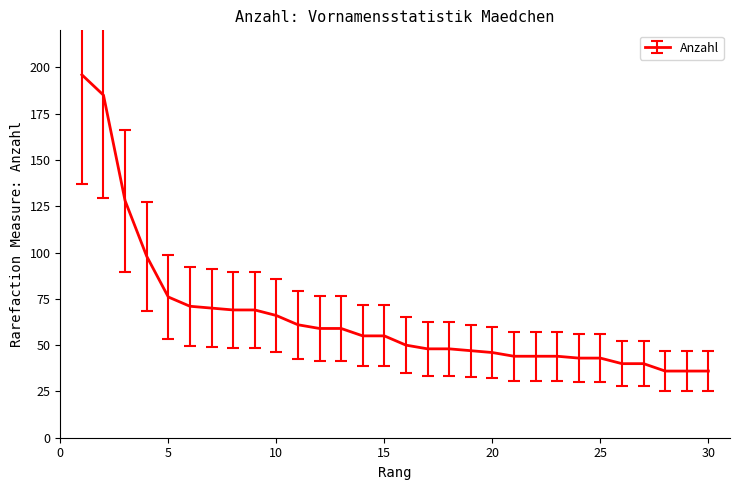

What is the average value?

65